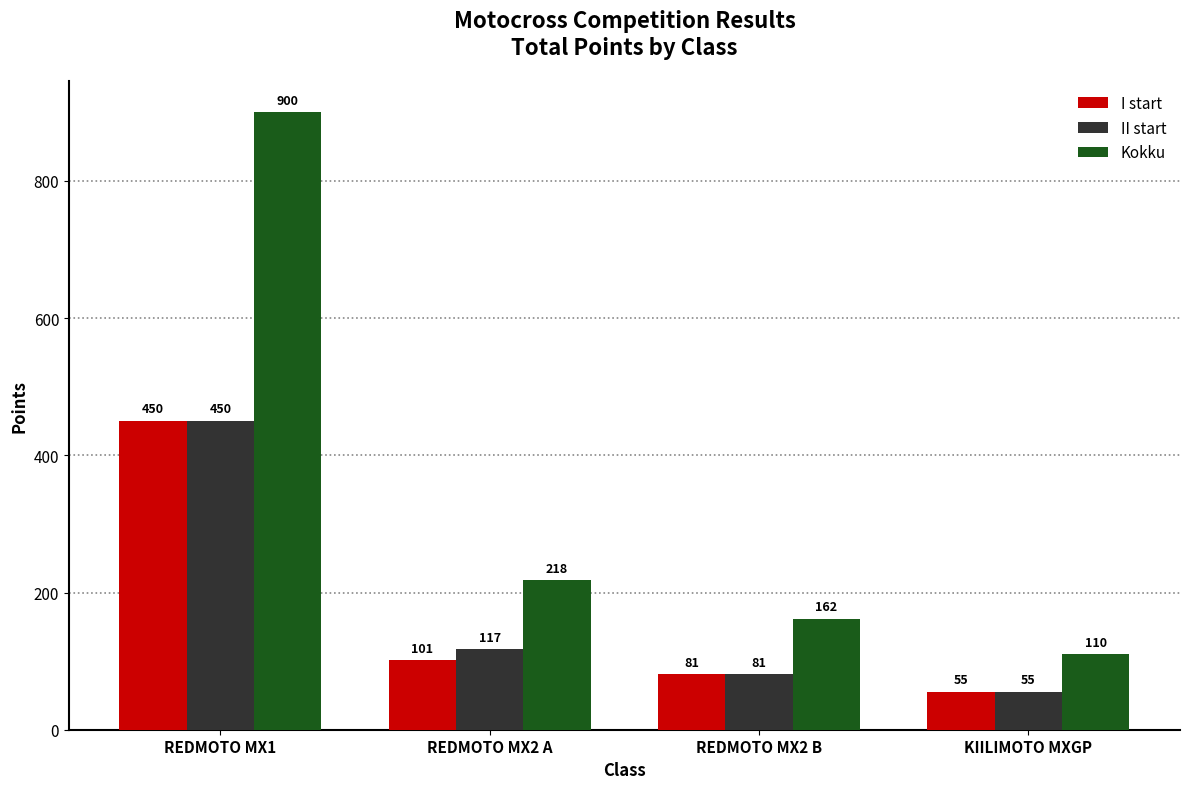

What is the highest value of the I start series?

450